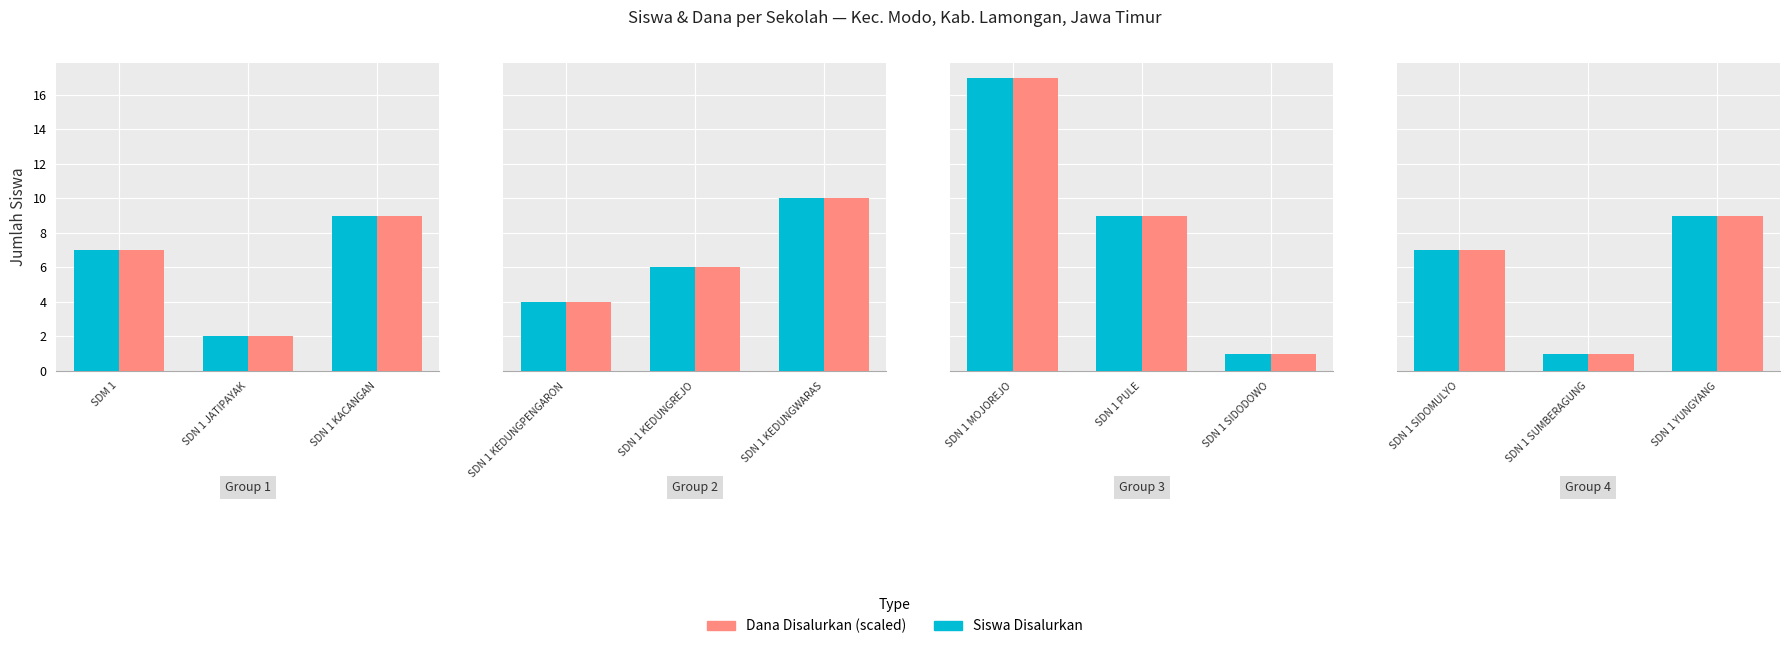

Which series has the largest range (max minus min)?

Siswa Disalurkan